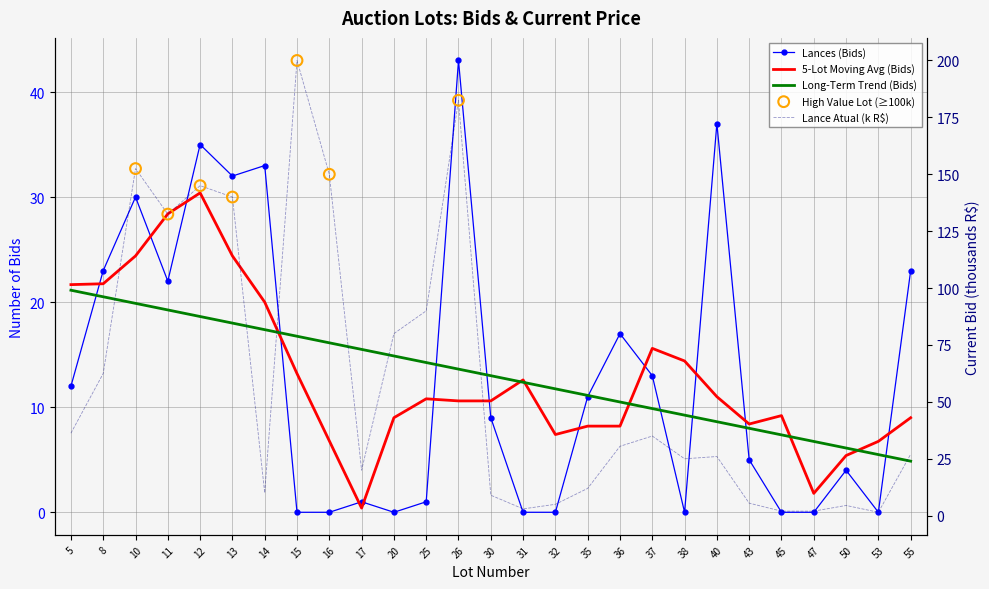

Which series contains the lowest Y value?

Lances